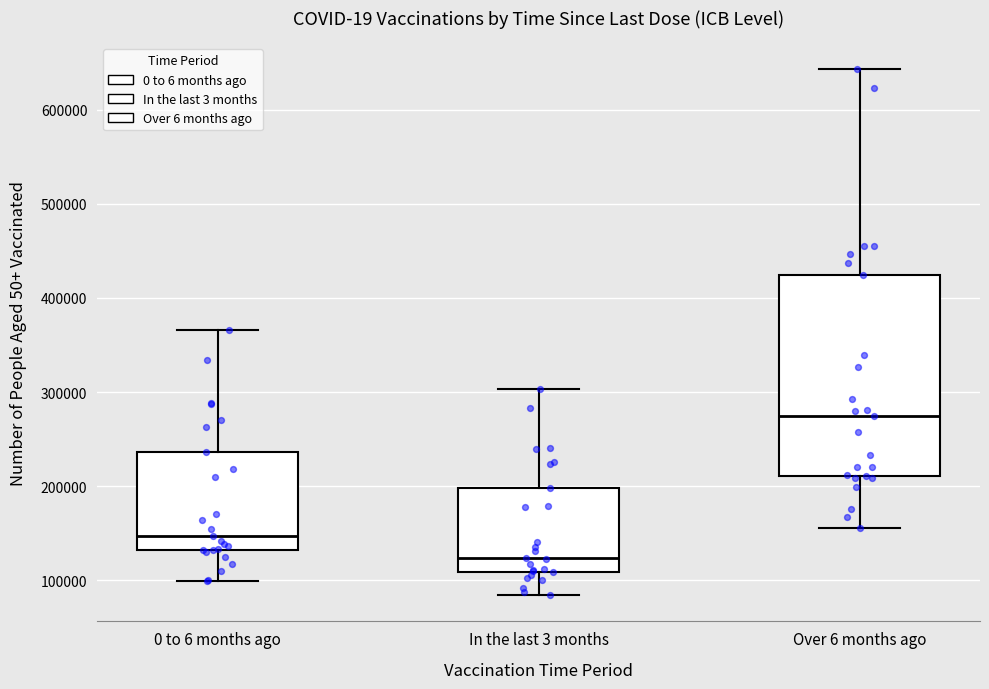

Where is the lower edge of the box for In the last 3 months on the y-axis? The values are not printed on the chart, so give them approximately, as read against the axis.

110000